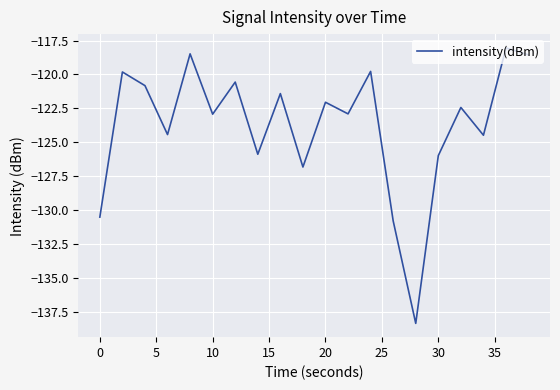

What is the maximum value shown in the chart?

-118.0